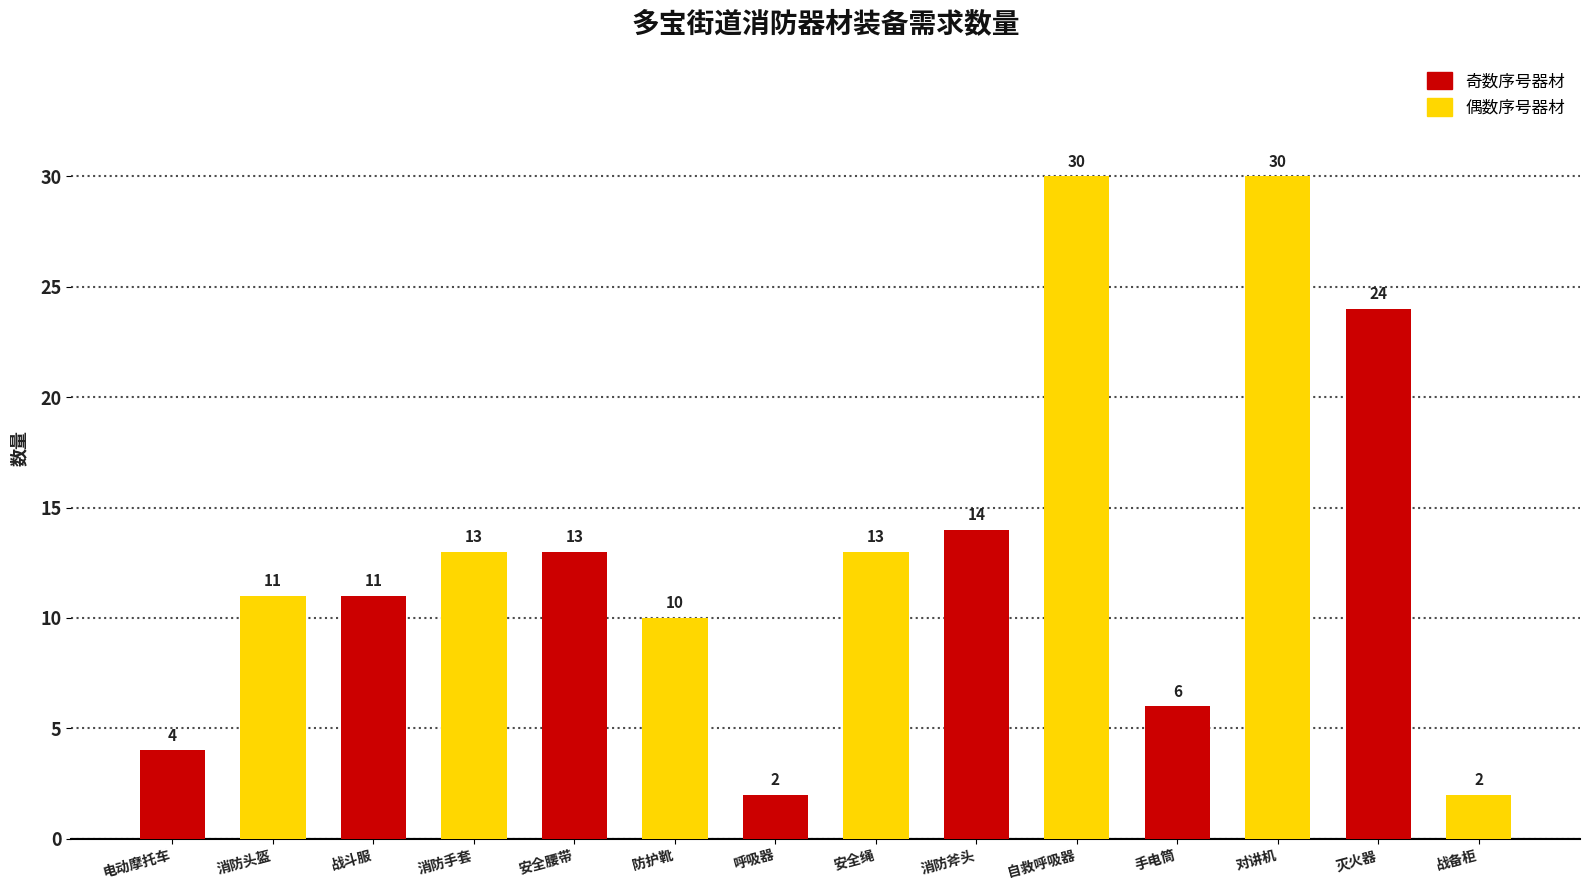

What is the minimum value shown in the chart?

2